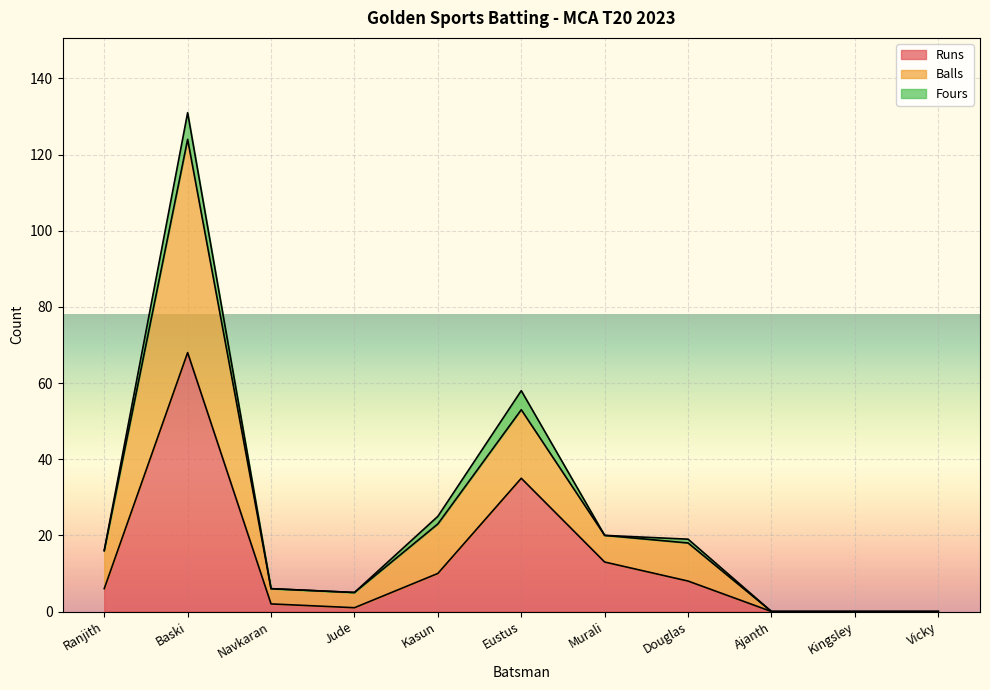

At which category is the sum across all series the highest?

Baski